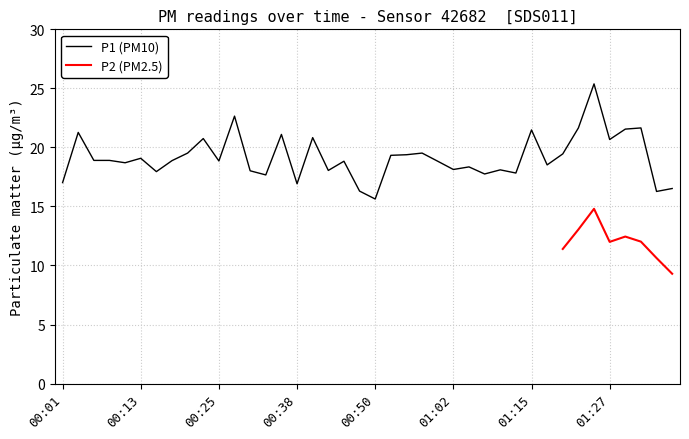

The chart shows a value of 18.5 at 01:18. True or false?

True